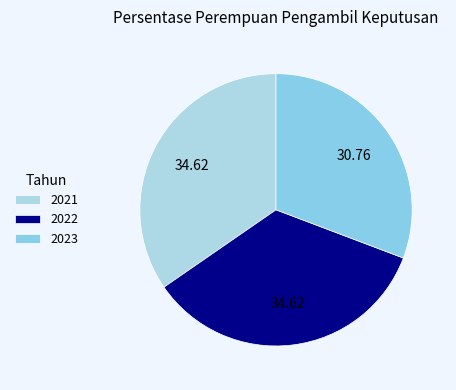

How many segments does this pie chart have?

3